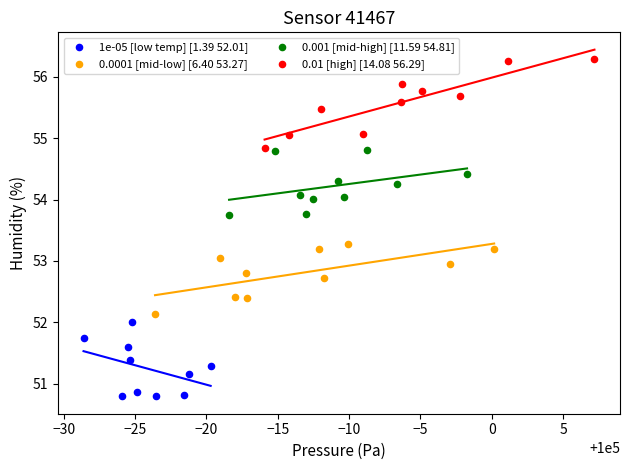

What are all the series names shown in the legend?

1e-05 [low temp] [1.39 52.01], 0.0001 [mid-low] [6.40 53.27], 0.001 [mid-high] [11.59 54.81], 0.01 [high] [14.08 56.29]